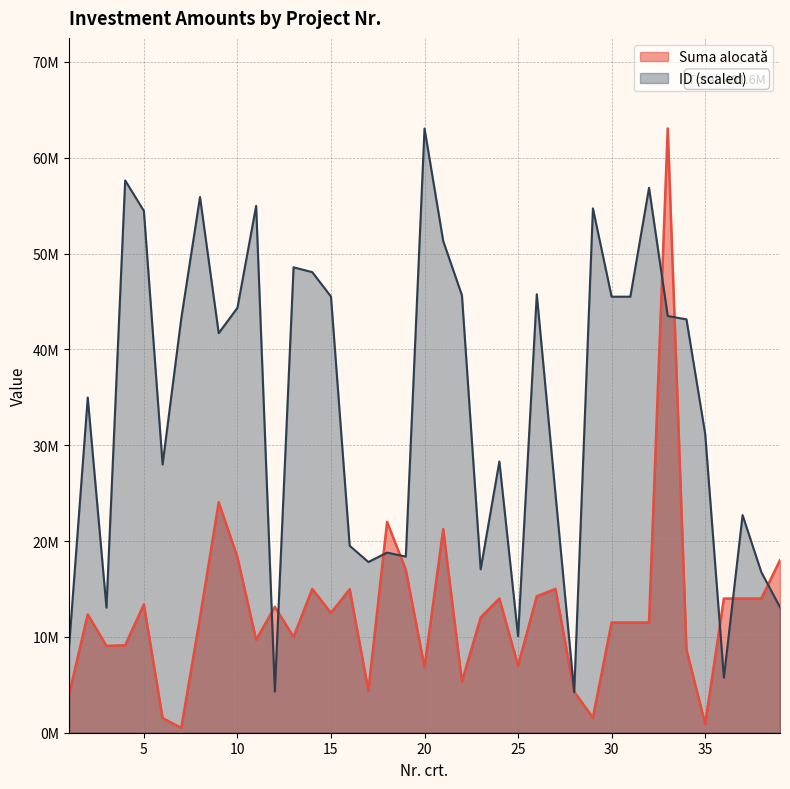

Rank the series at 33 from lowest to highest value.

ID, Suma alocată